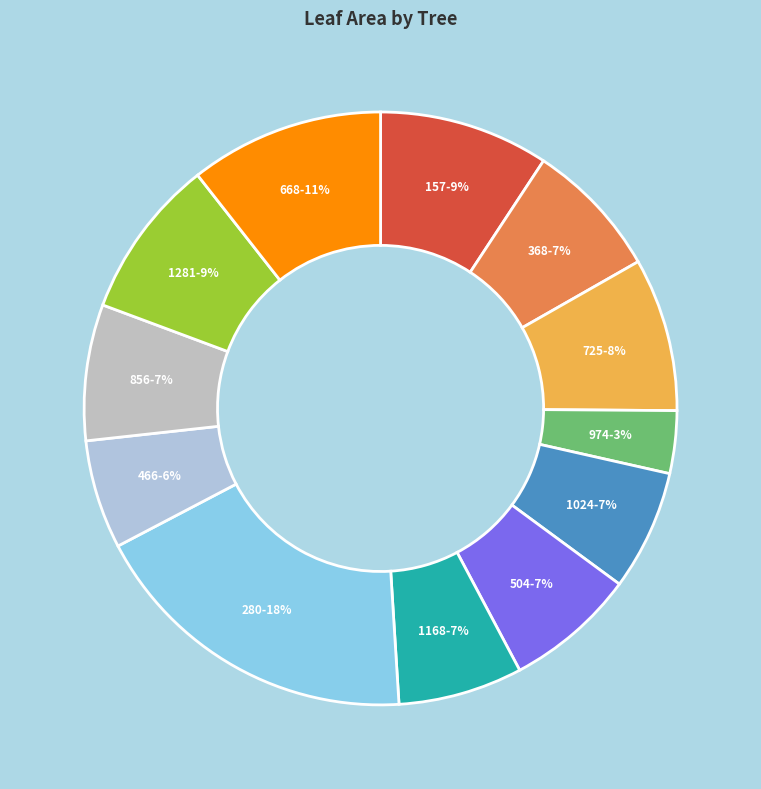

To the nearest percent, what portion does 856 represent?

7%